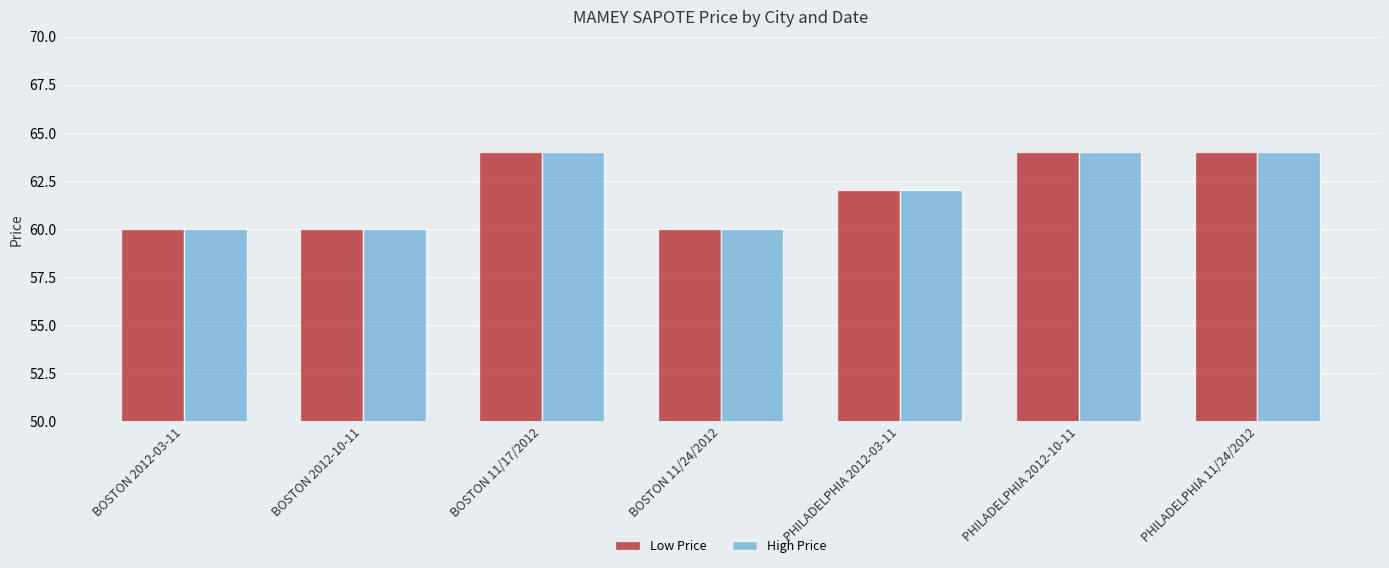

What are all the series names shown in the legend?

Low Price, High Price